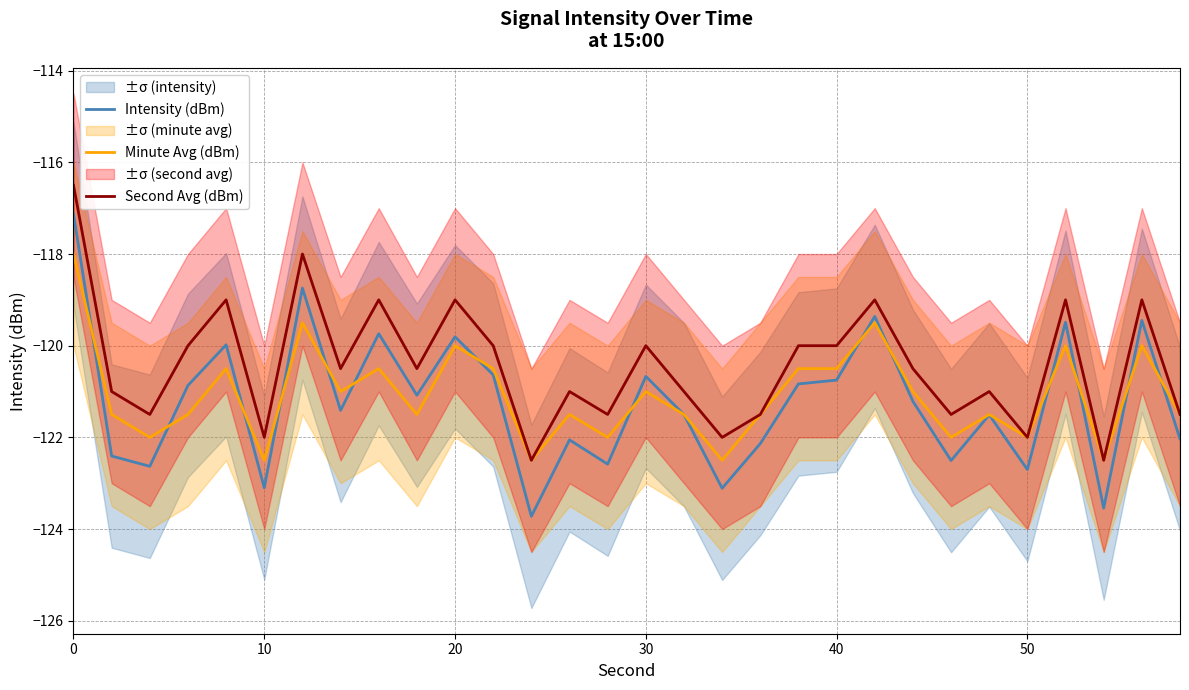

True or false: Second Avg (dBm) has a value of -190.6 at 20.

False